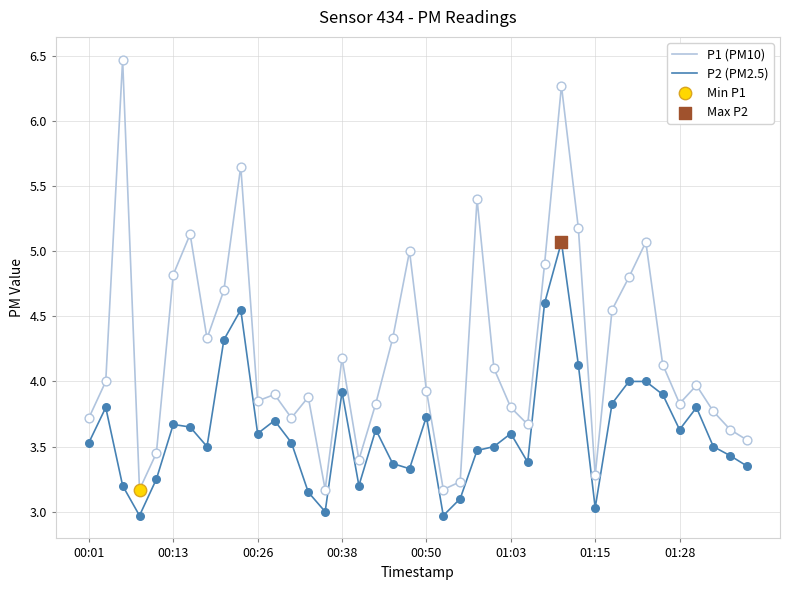

Which series has the largest total across all categories?

P1 (PM10)